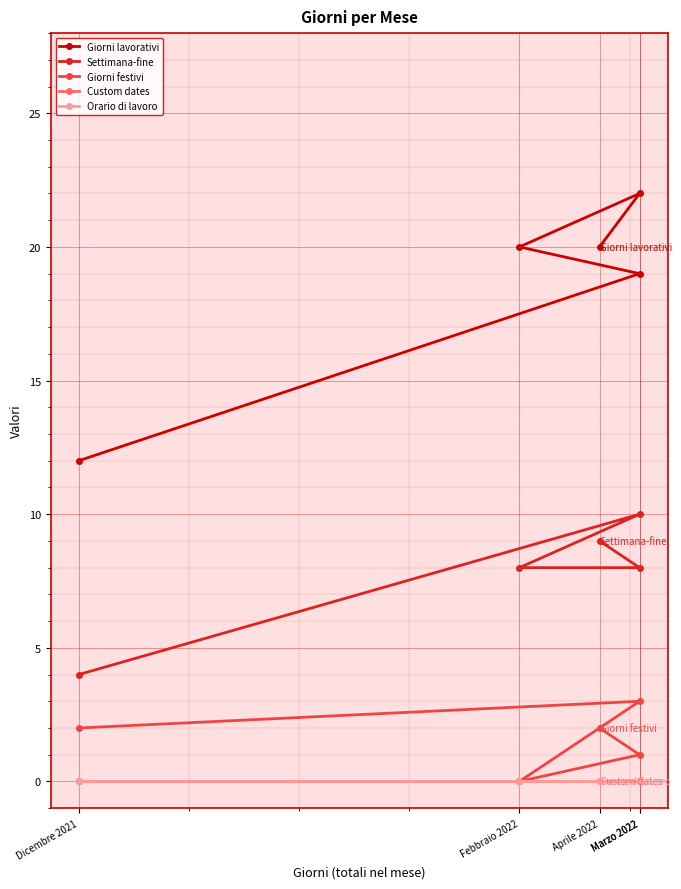

At how many categories does at least one series exceed 18?

4